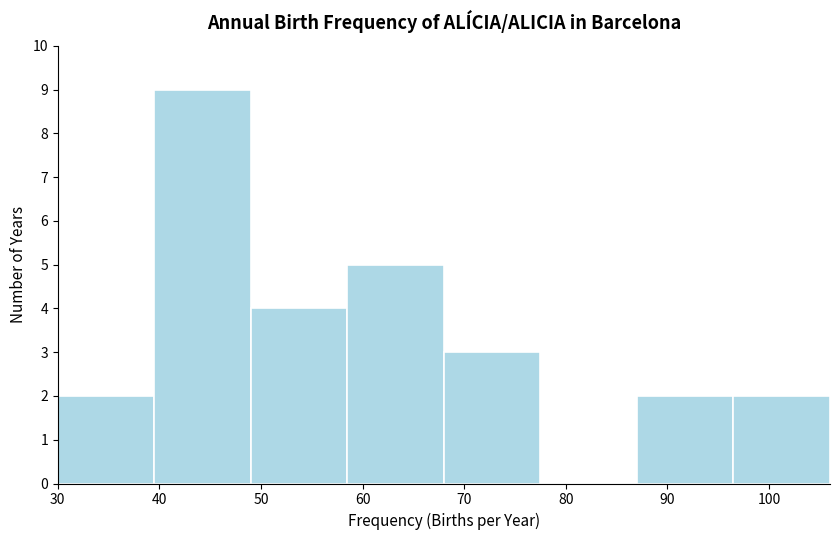

How tall is the bar that spans 68.0 to 77.5 on the x-axis? Neither the bar edges nor the heights are printed on the chart, so give them approximately, as read against the axes.

3